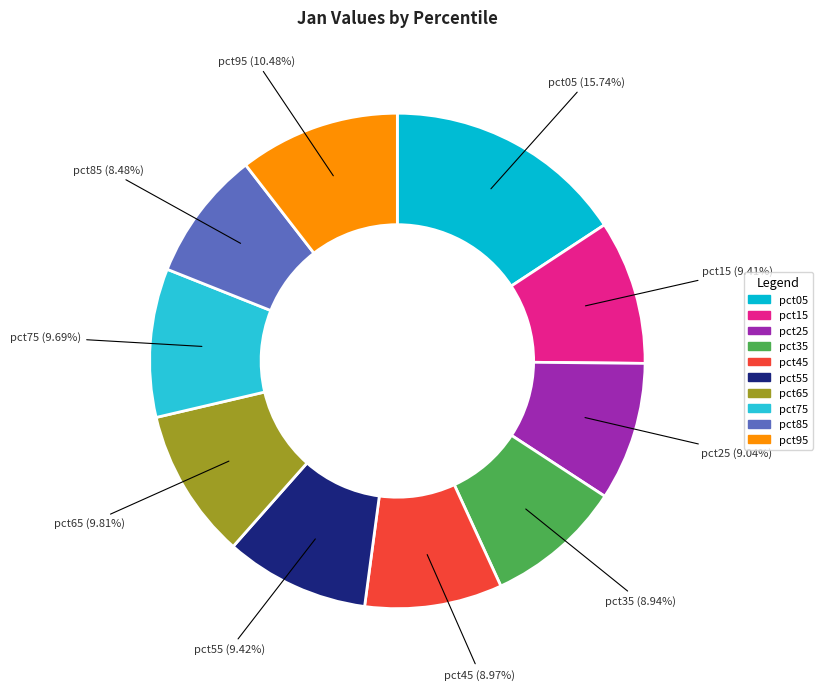

Which has a higher value, pct25 or pct75?

pct75